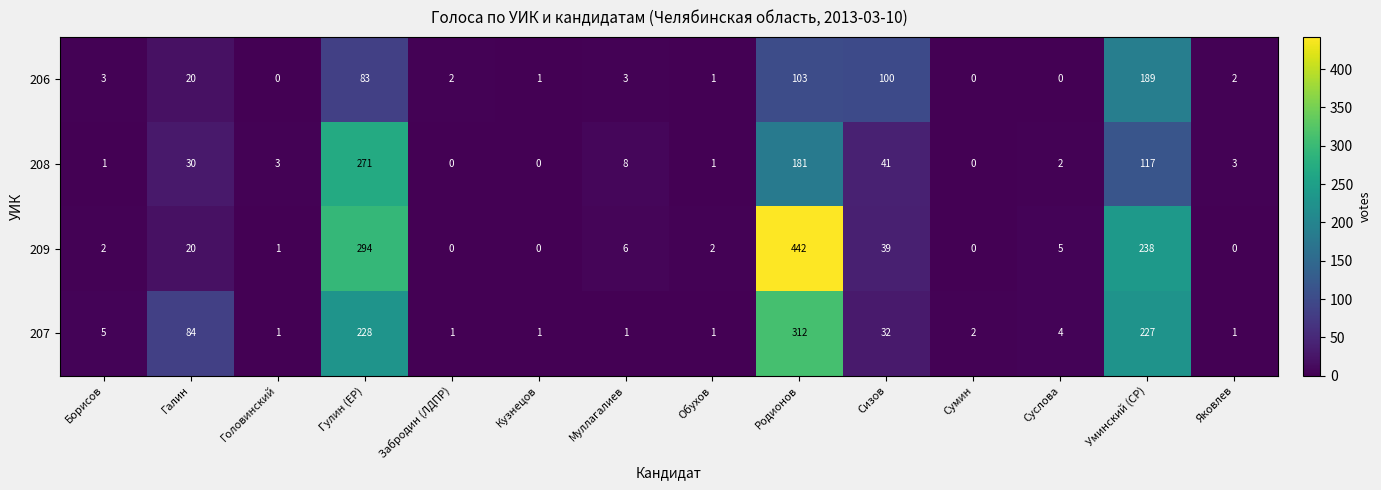

The 207 series shows 4 at Суслова. True or false?

True